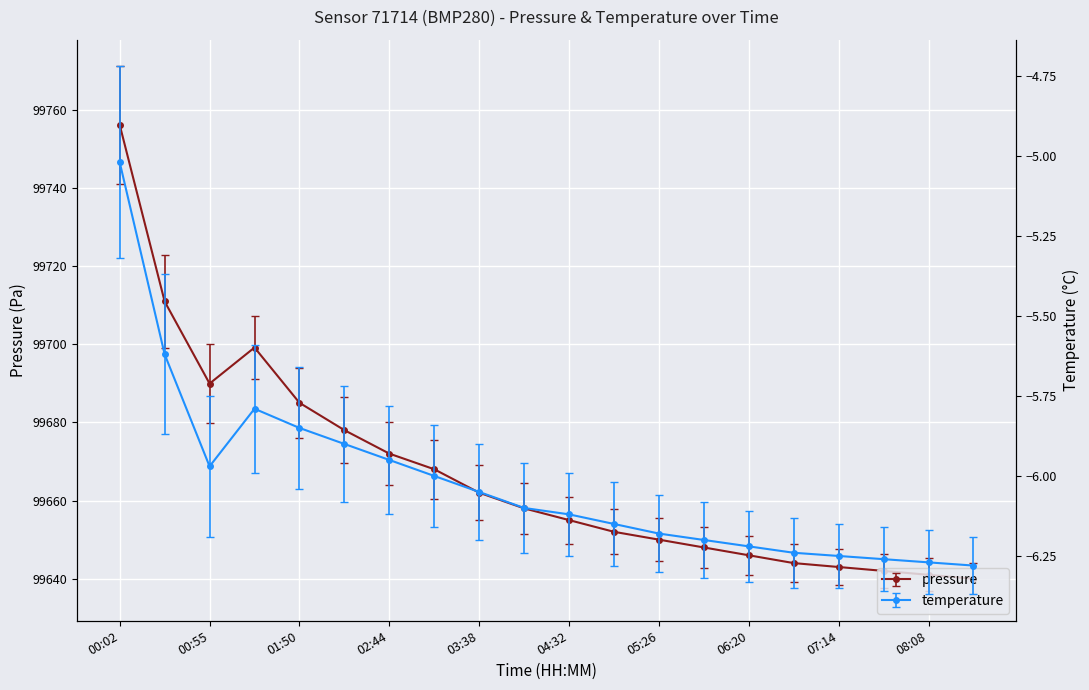

At how many categories does at least one series exceed 41155?

20